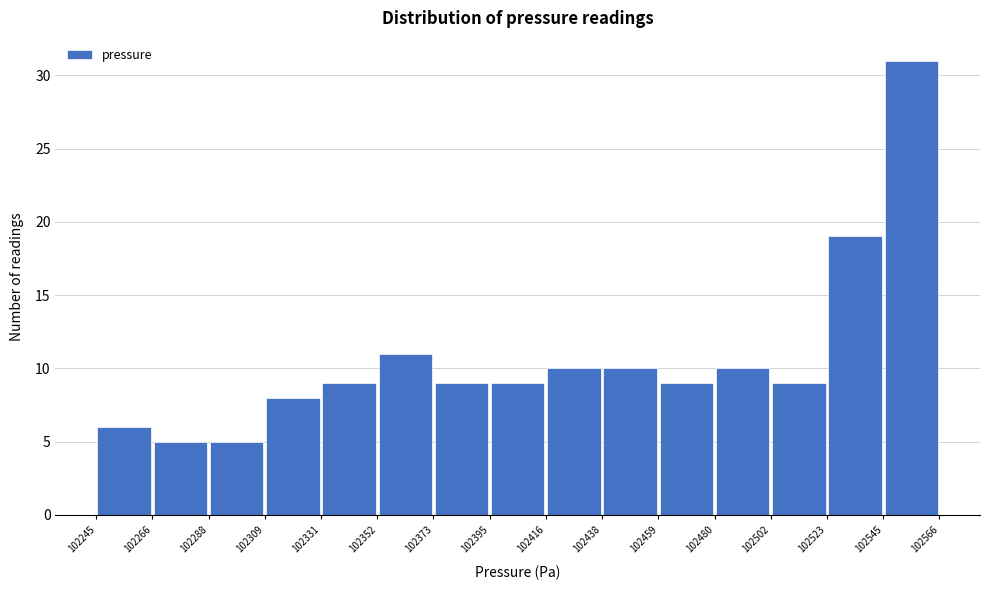

What is the height of the bar covering 102352 to 102373 on the x-axis? The values are not printed on the chart, so give them approximately, as read against the axis.

11